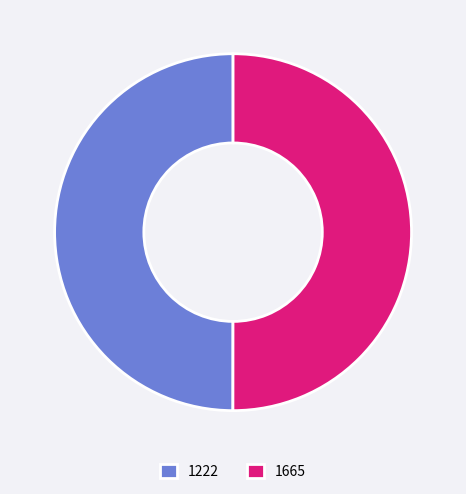

Approximately how many times larger is the value at 1665 compared to 1222?

1.0